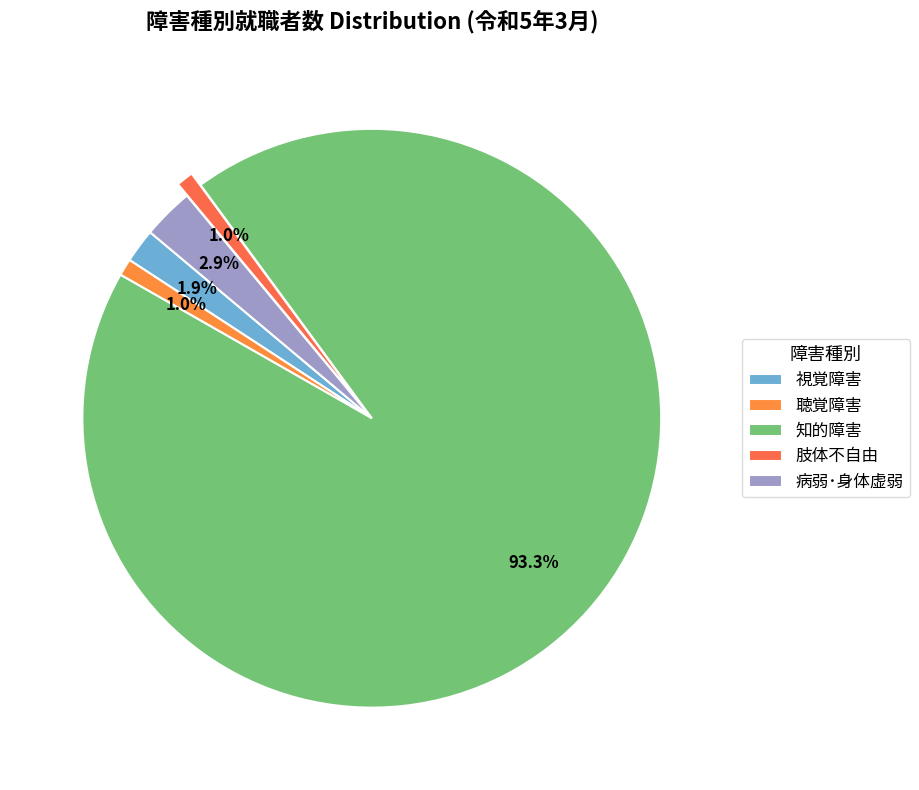

Is it true that 聴覚障害 is 1% of the pie?

True